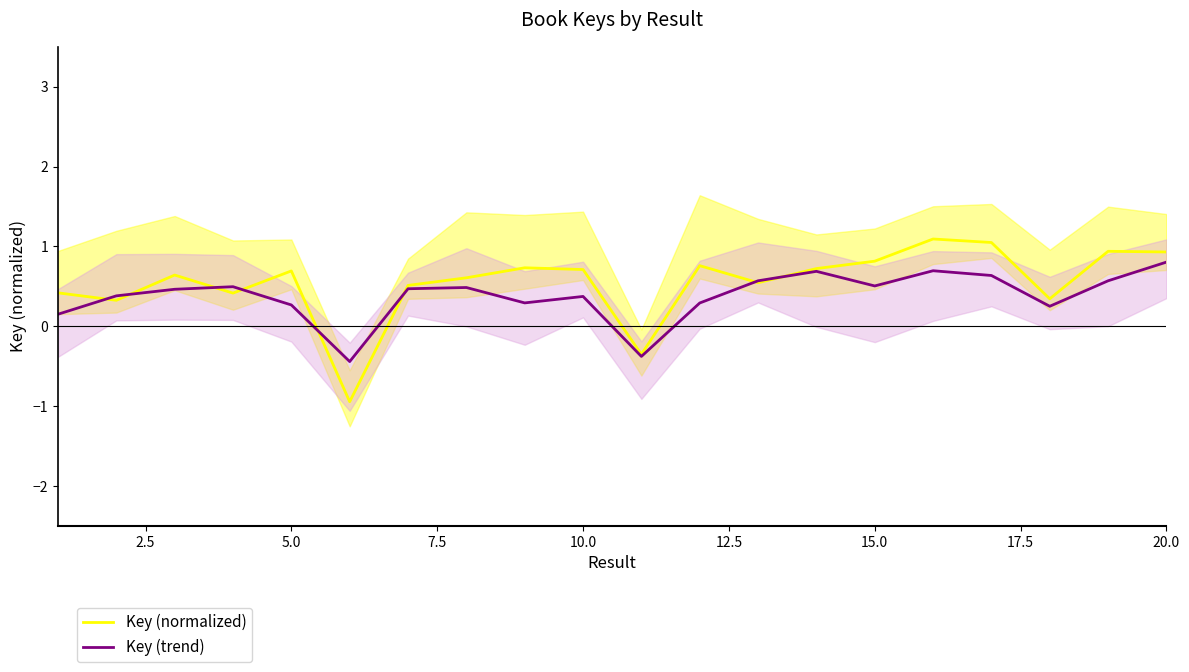

Is it true that Key (normalized) equals 1.1 at 10.0?

False